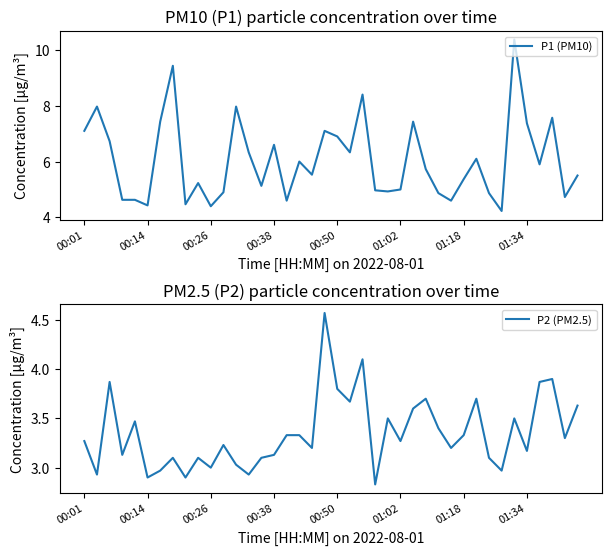

Which series changed the most between 8 and 14?

P1 (PM10)